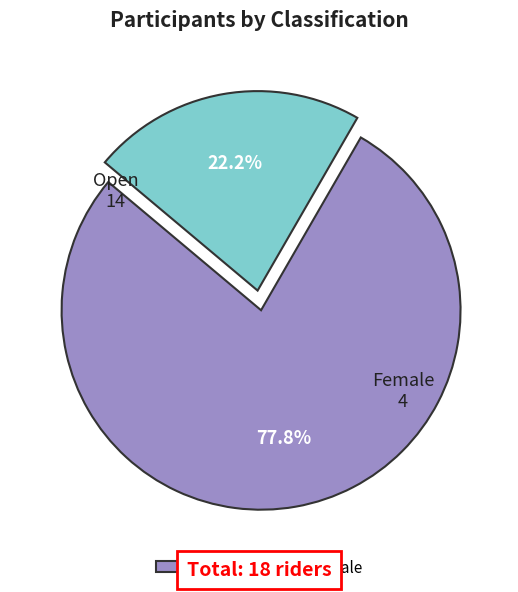

Which slice is the smallest?

Female